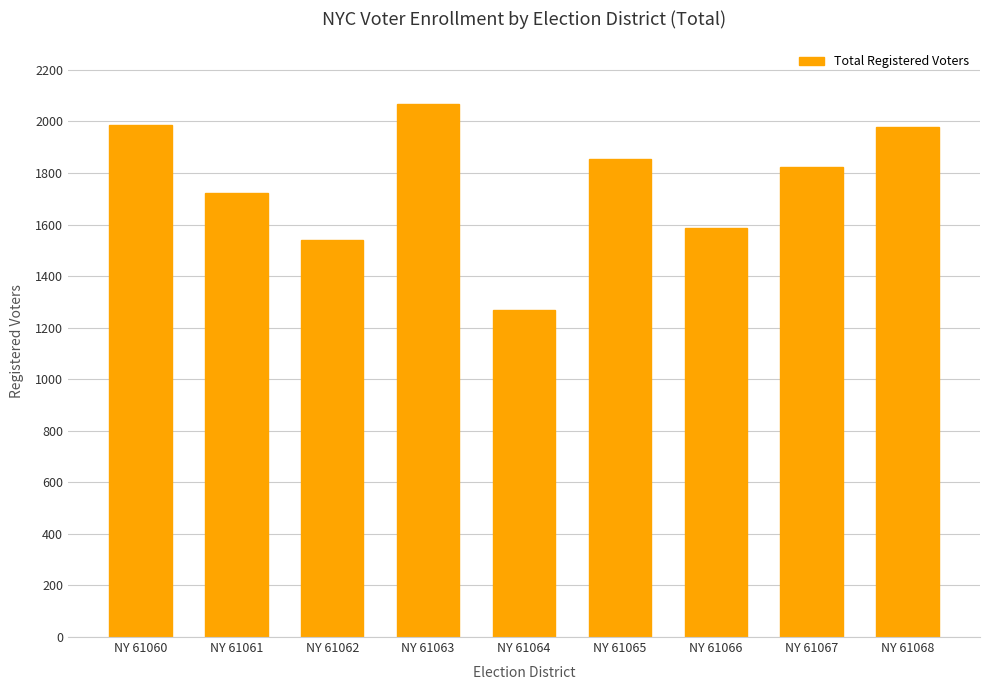

How many data points are less than 1825?

4